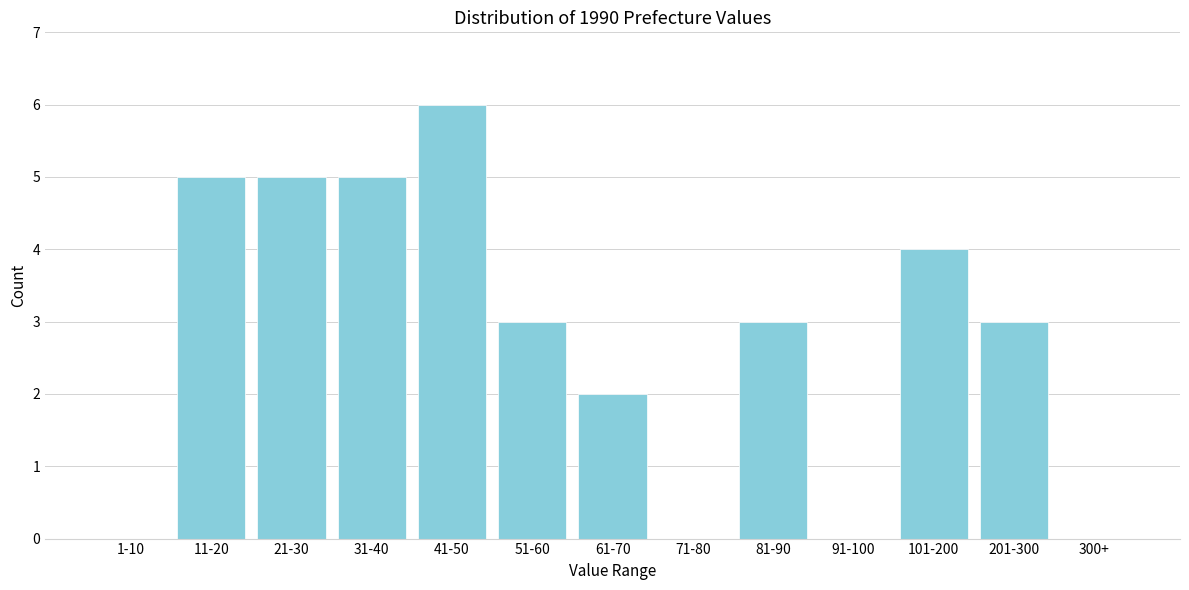

Reading right to left, transcribe all the data shown in this chart.

300+=0	201-300=3	101-200=4	91-100=0	81-90=3	71-80=0	61-70=2	51-60=3	41-50=6	31-40=5	21-30=5	11-20=5	1-10=0